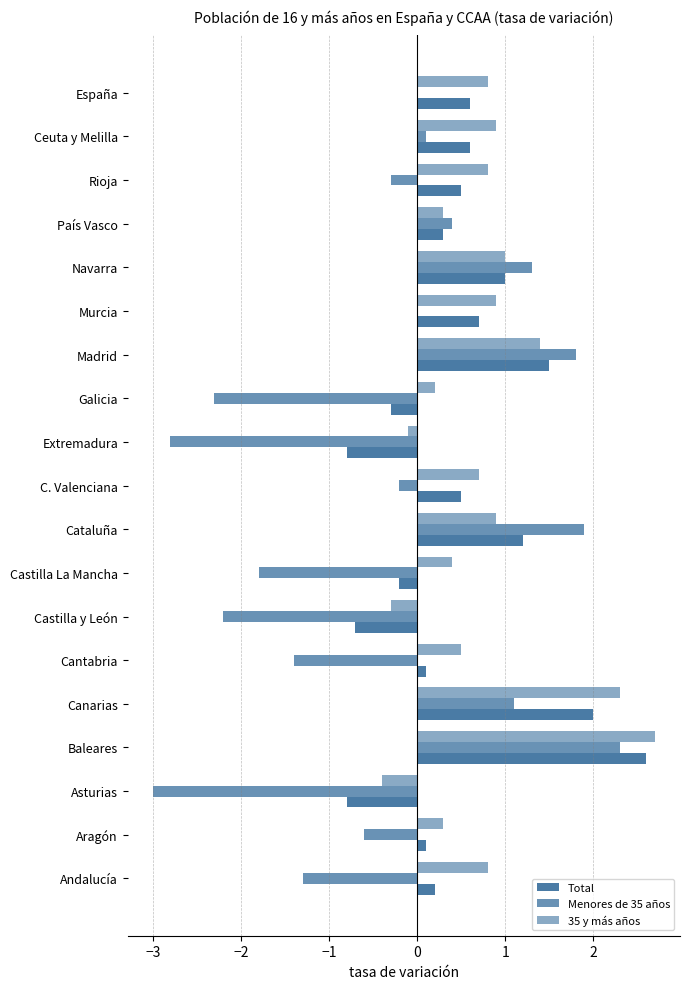

How many values in Total are above zero?

14